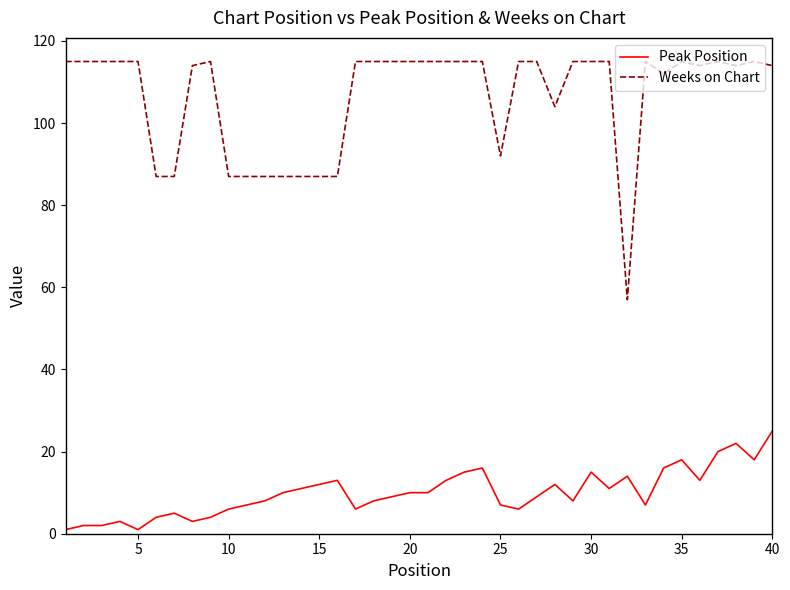

Reading left to right, extract all data points from this chart.

Peak Position: 1	2	2	3	1	4	5	3	4	6	7	8	10	11	12	13	6	8	9	10	10	13	15	16	7	6	9	12	8	15	11	14	7	16	18	13	20	22	18	25
Weeks on Chart: 115	115	115	115	115	87	87	114	115	87	87	87	87	87	87	87	115	115	115	115	115	115	115	115	92	115	115	104	115	115	115	57	115	112	115	114	115	114	115	114